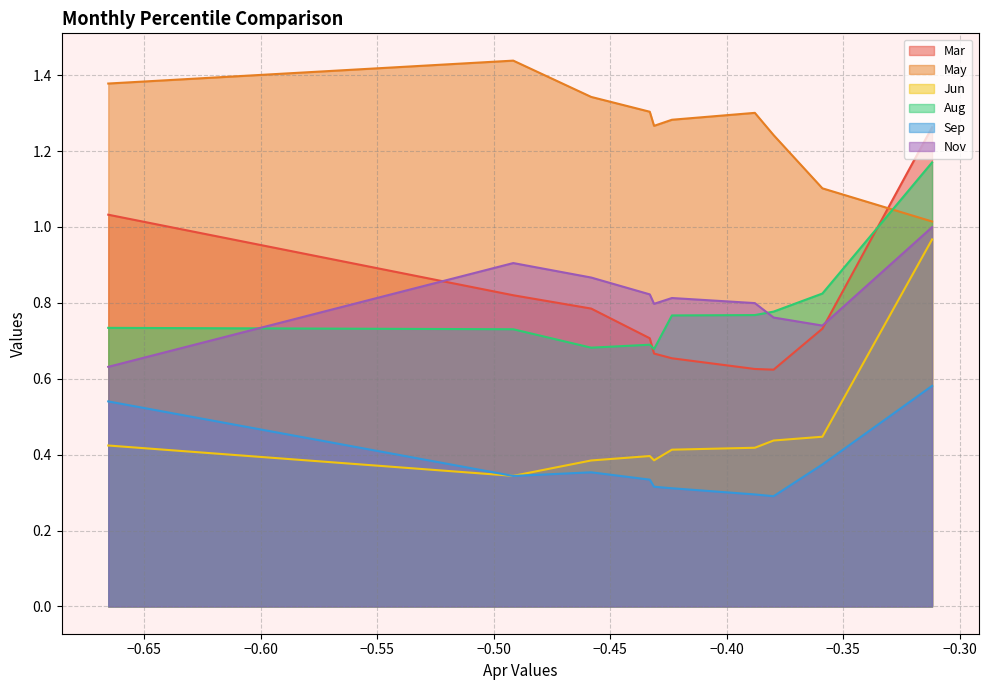

What is the greatest value displayed?

1.4